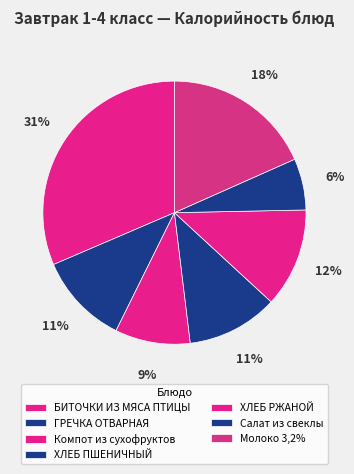

How many slices are in this pie chart?

7